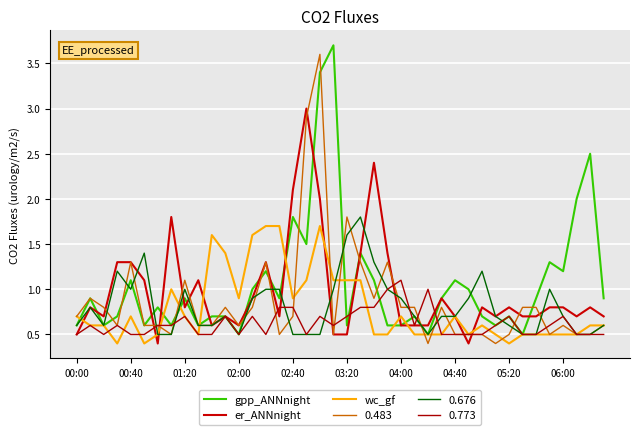

Count the number of categories in the chart.

40